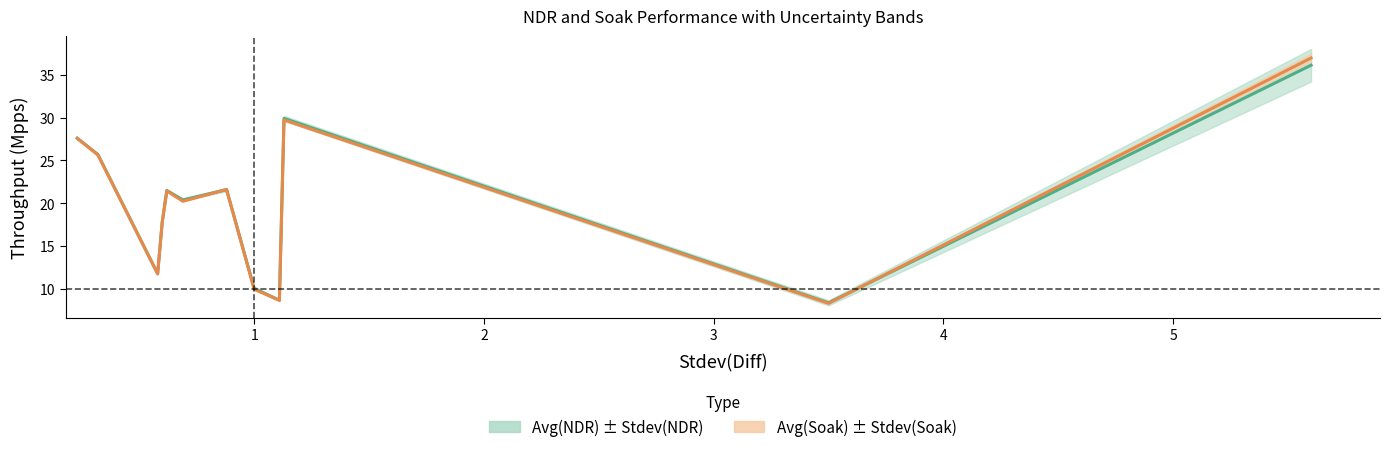

Between which two adjacent categories do Avg(NDR) and Avg(Soak) first intersect?

0.69 and 0.88